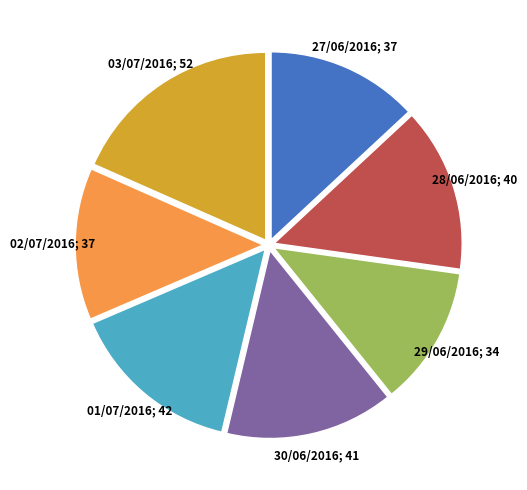

Does any single category account for the majority?

No